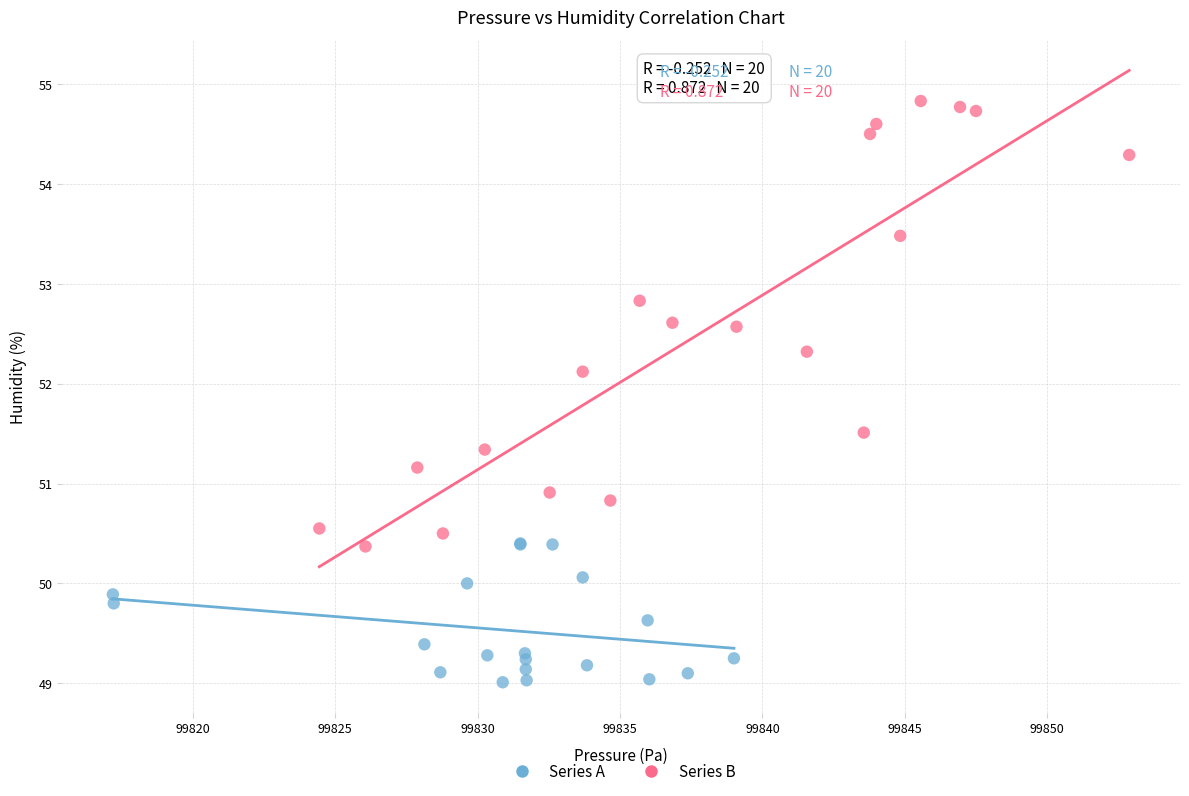

Which series reaches the maximum Y coordinate?

Series B